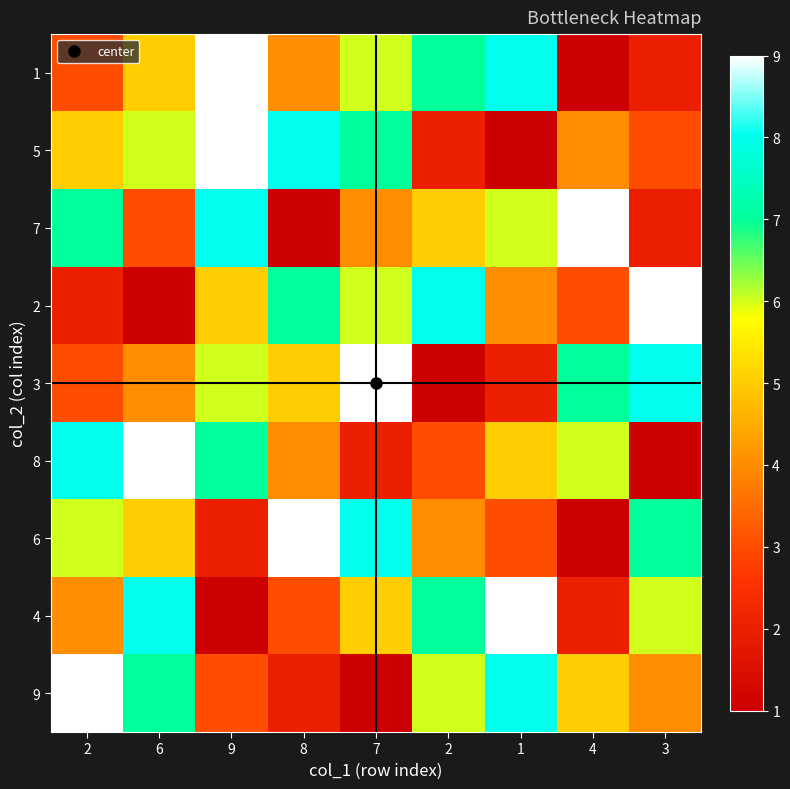

How many categories are shown in the chart?

9